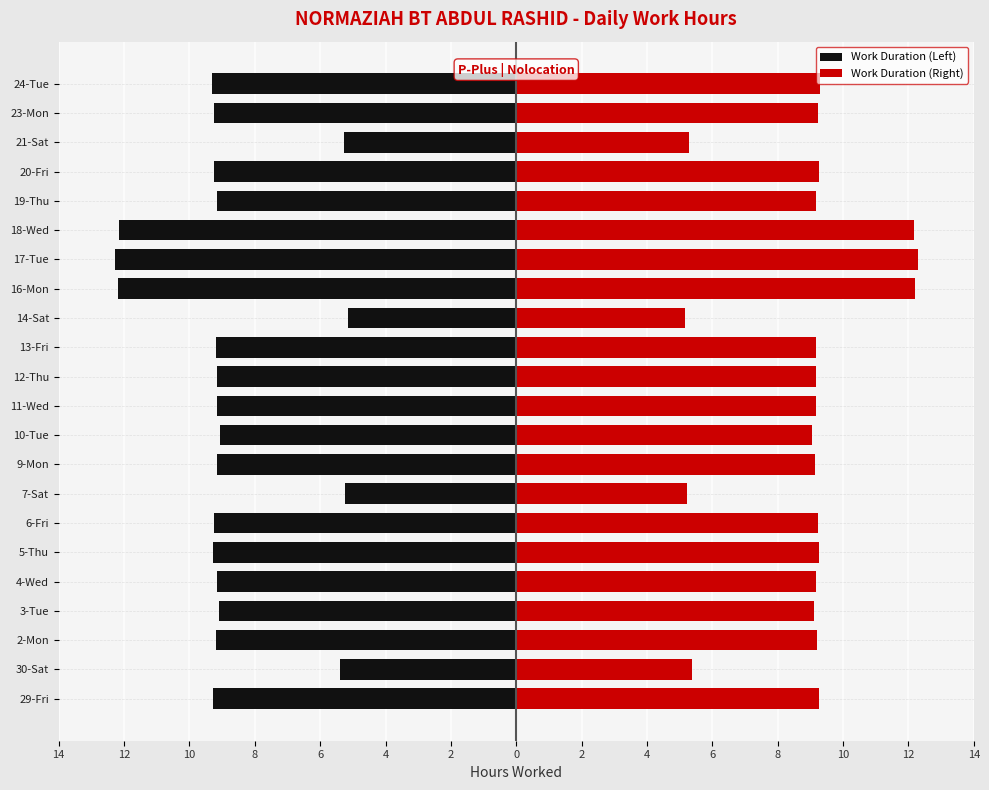

Which series has the largest total across all categories?

Work Duration (Right)